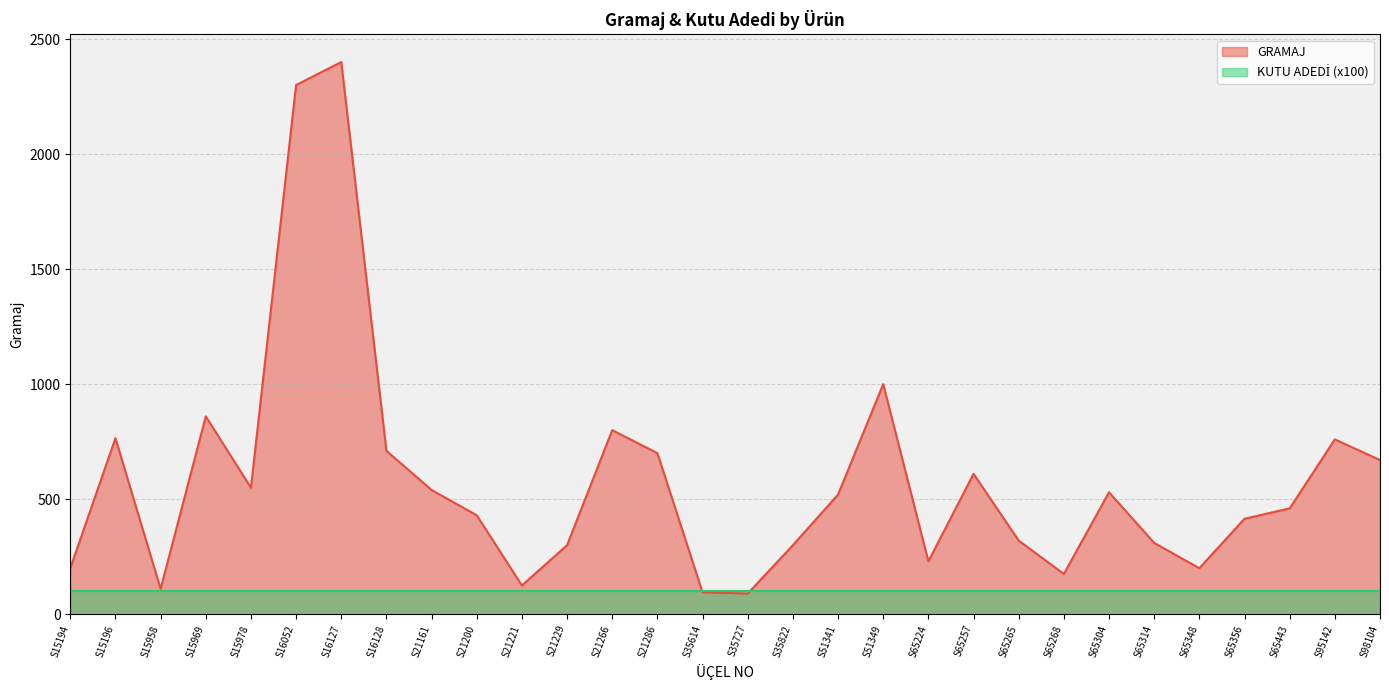

What is the sum of the values at S21200 and S15969?

1290